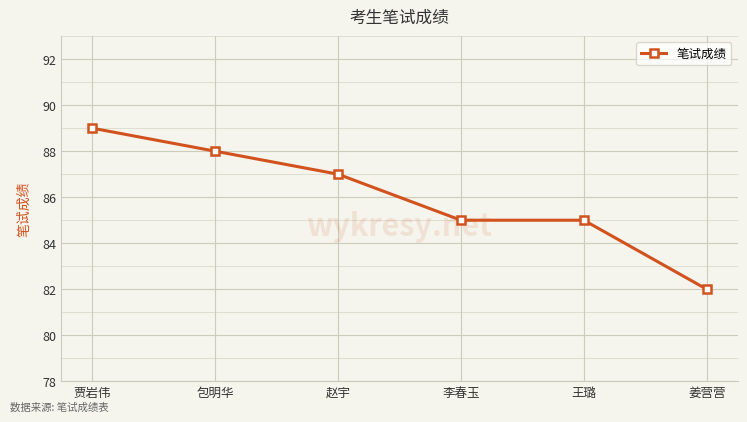

How many values are between 85 and 88?

4